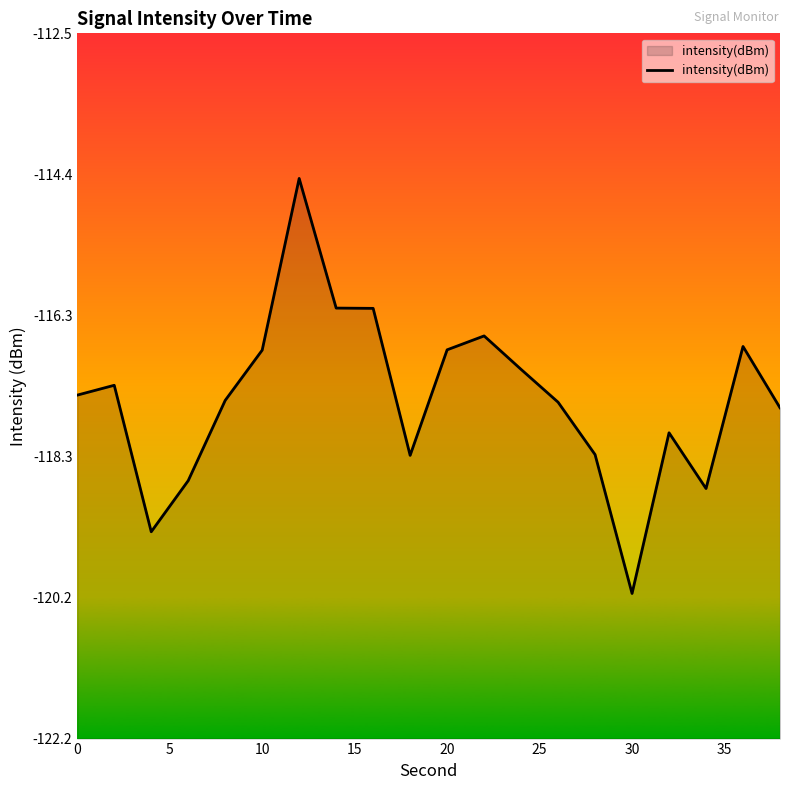

Does the chart display data point markers on the line(s)?

No